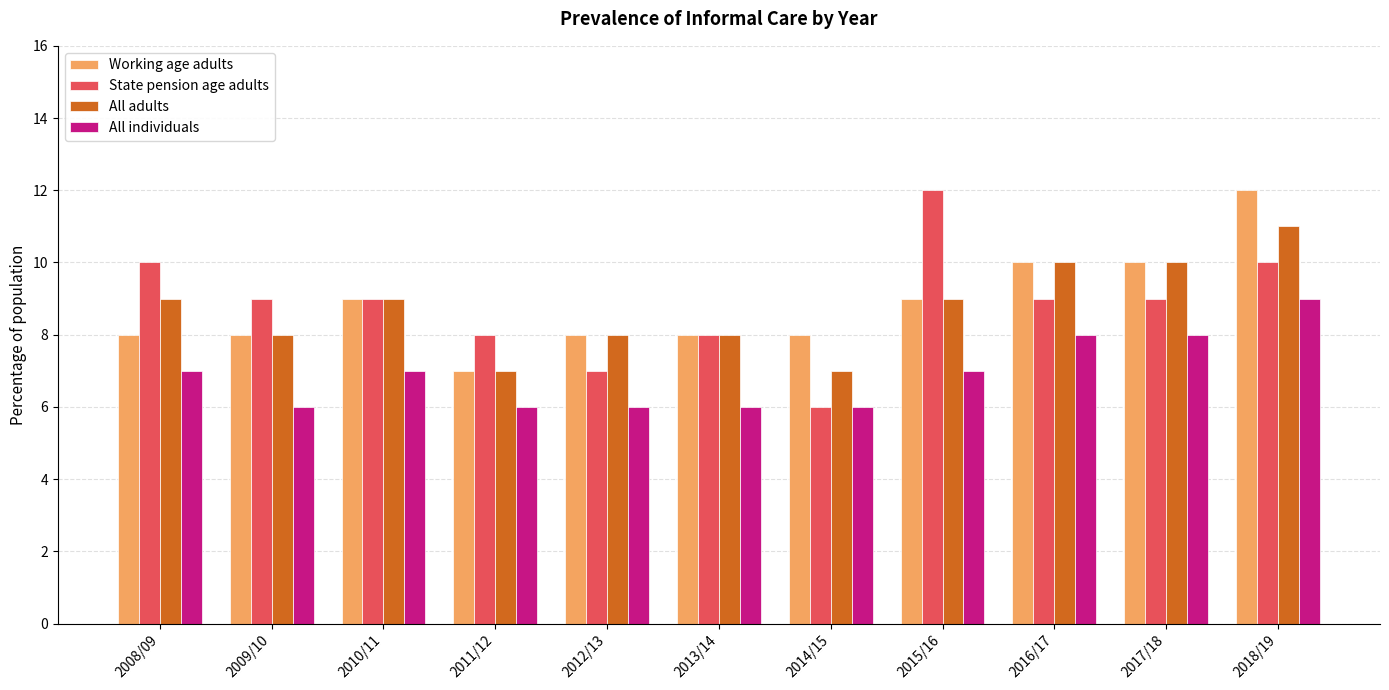

Which category has the highest value in the All individuals series?

2018/19